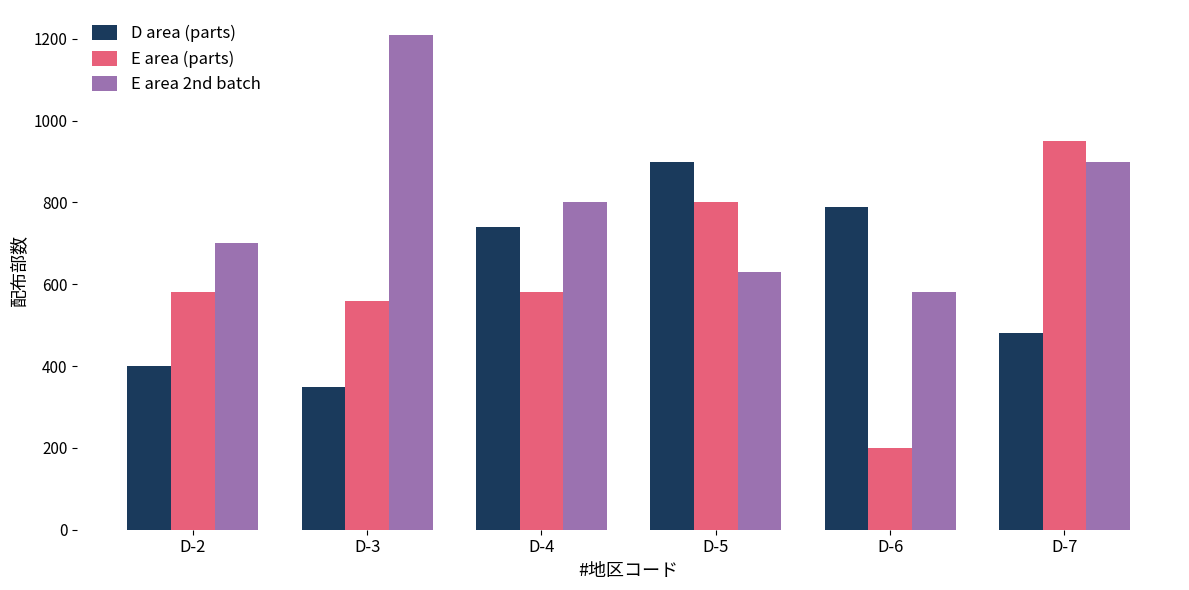

The value of E area (parts) at D-3 is 964. True or false?

False